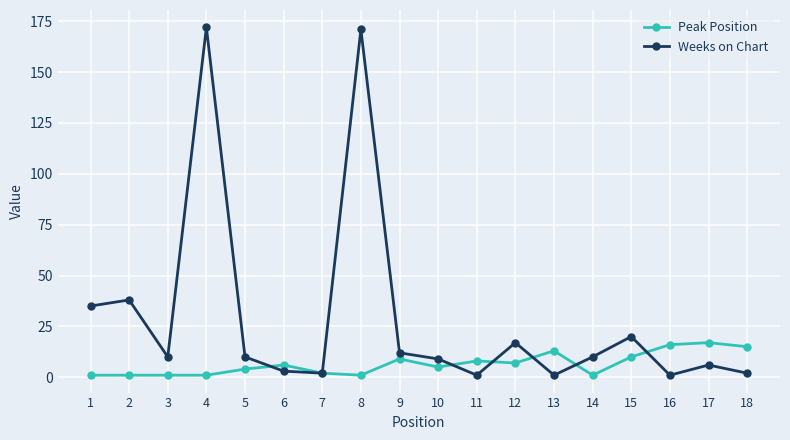

Reading left to right, list all the values displayed in this chart.

Peak Position: 1	1	1	1	4	6	2	1	9	5	8	7	13	1	10	16	17	15
Weeks on Chart: 35	38	10	172	10	3	2	171	12	9	1	17	1	10	20	1	6	2